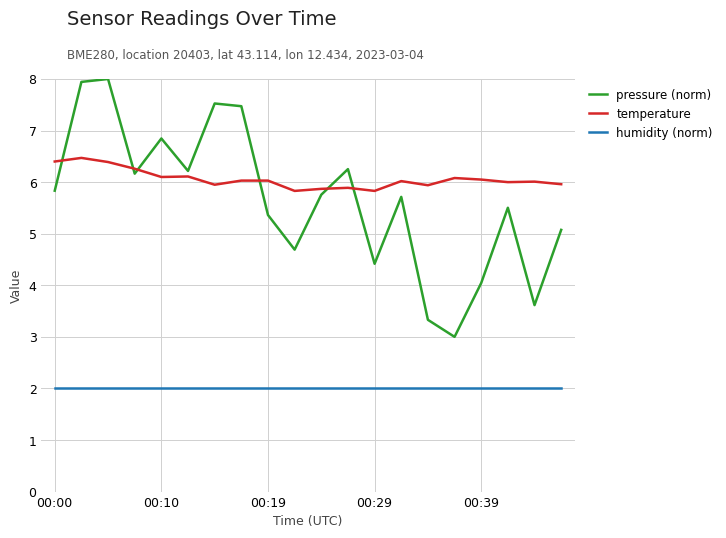

What is the difference between the maximum and minimum values in the temperature series?

0.6